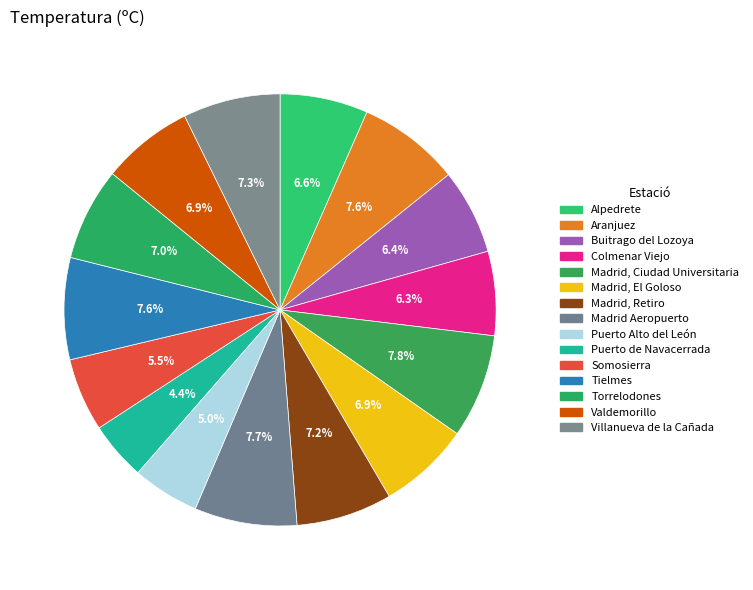

How many slices are in this pie chart?

15